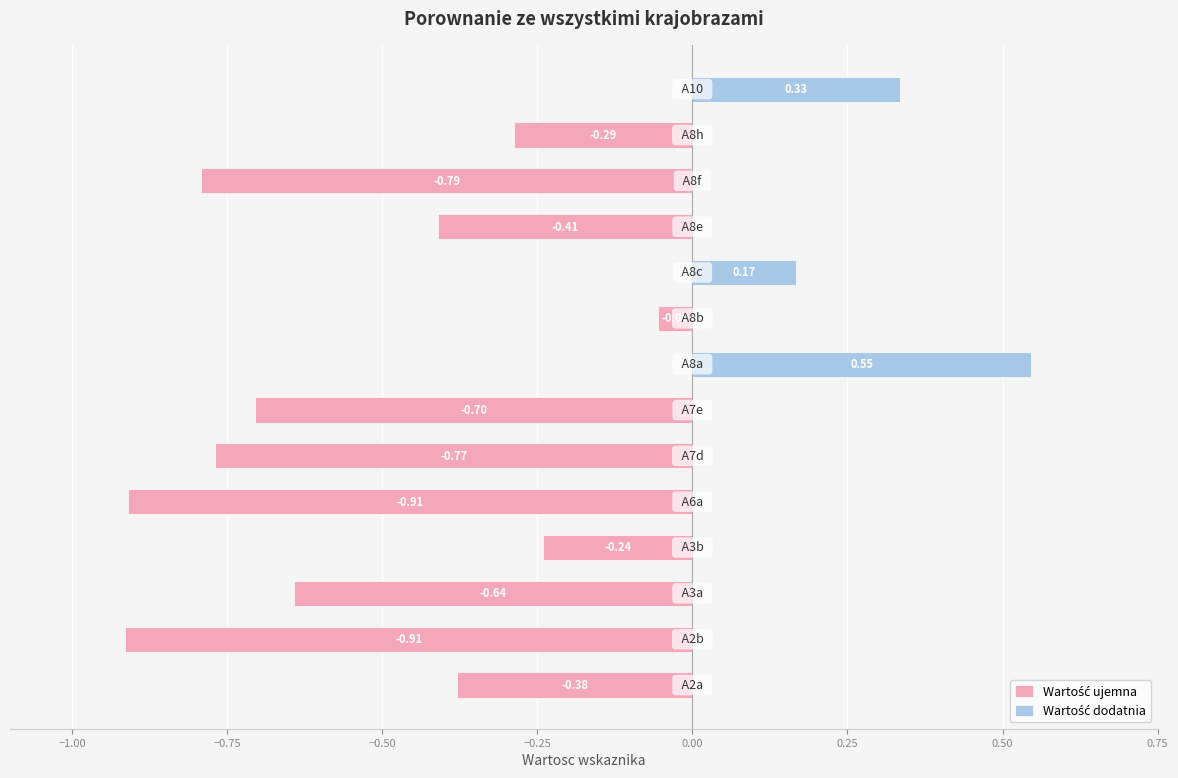

True or false: Wartość ujemna has a value of -1.0 at 0.25.

False